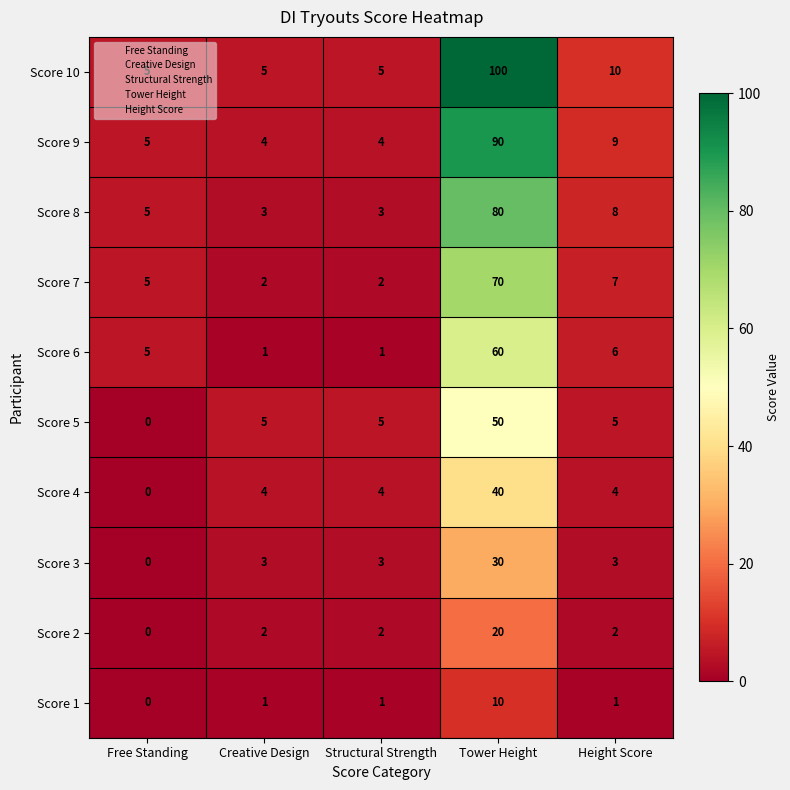

What is the average value of the Score 8 series?

20